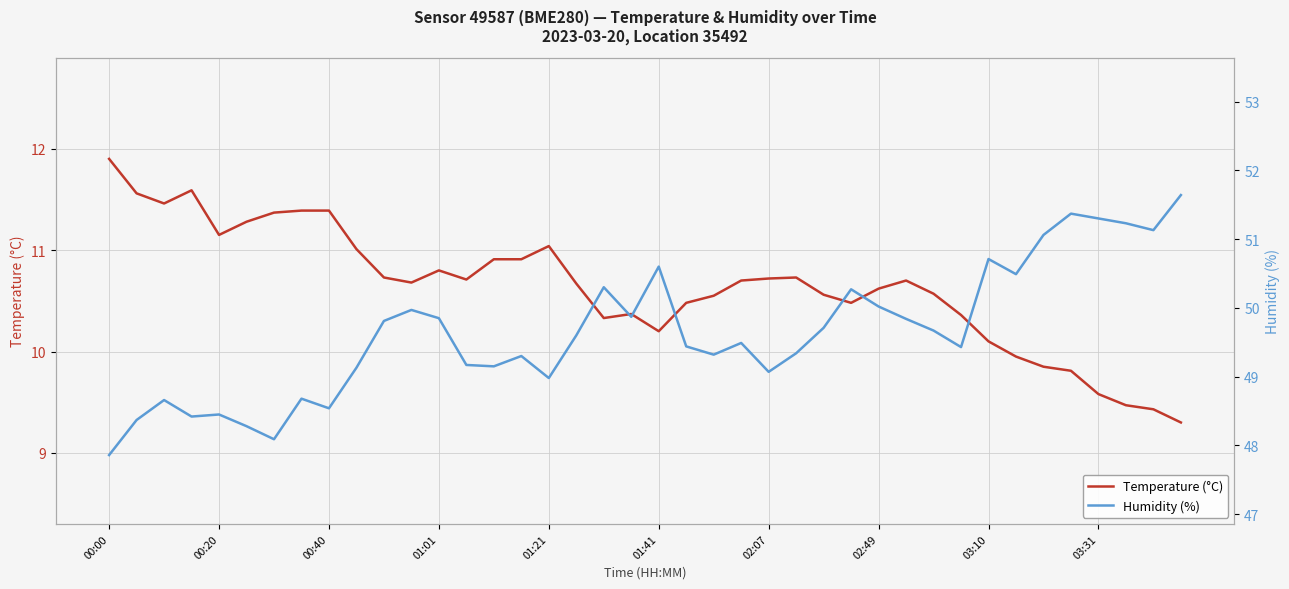

At which label does Temperature (°C) first exceed 10?

00:00